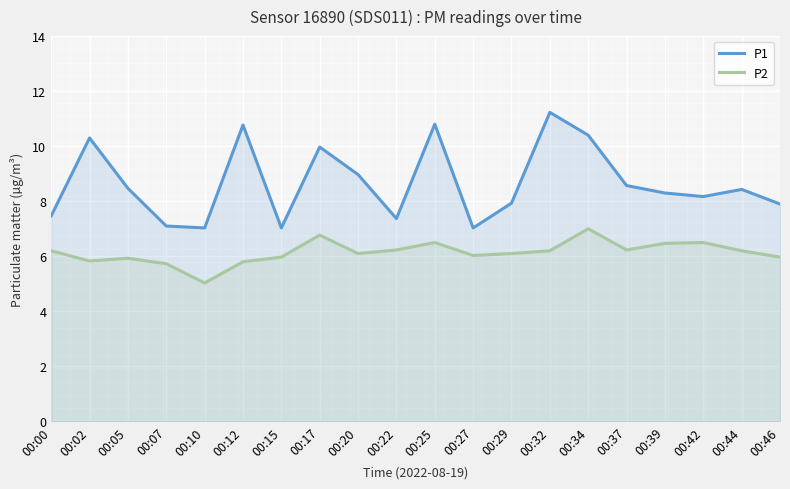

Reading left to right, transcribe all the data shown in this chart.

P1: 00:00=7.5	00:02=10.3	00:05=8.5	00:07=7.1	00:10=7.0	00:12=10.8	00:15=7.0	00:17=10.0	00:20=9.0	00:22=7.4	00:25=10.8	00:27=7.0	00:29=7.9	00:32=11.2	00:34=10.4	00:37=8.6	00:39=8.3	00:42=8.2	00:44=8.4	00:46=7.9
P2: 00:00=6.2	00:02=5.8	00:05=5.9	00:07=5.7	00:10=5.0	00:12=5.8	00:15=6.0	00:17=6.8	00:20=6.1	00:22=6.2	00:25=6.5	00:27=6.0	00:29=6.1	00:32=6.2	00:34=7.0	00:37=6.2	00:39=6.5	00:42=6.5	00:44=6.2	00:46=6.0